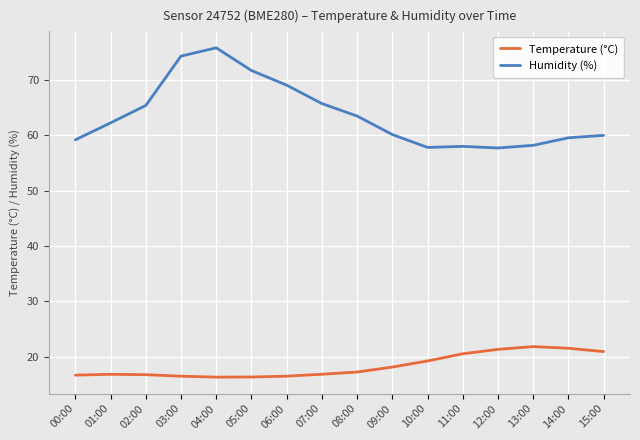

True or false: Temperature (°C) has a value of 34.9 at 15:00.

False